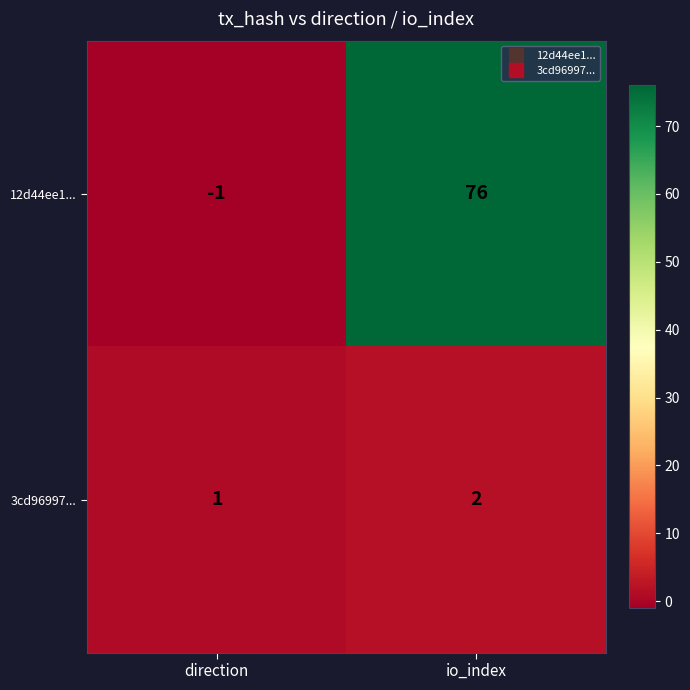

What is the spread (max minus min) of values at io_index?

74